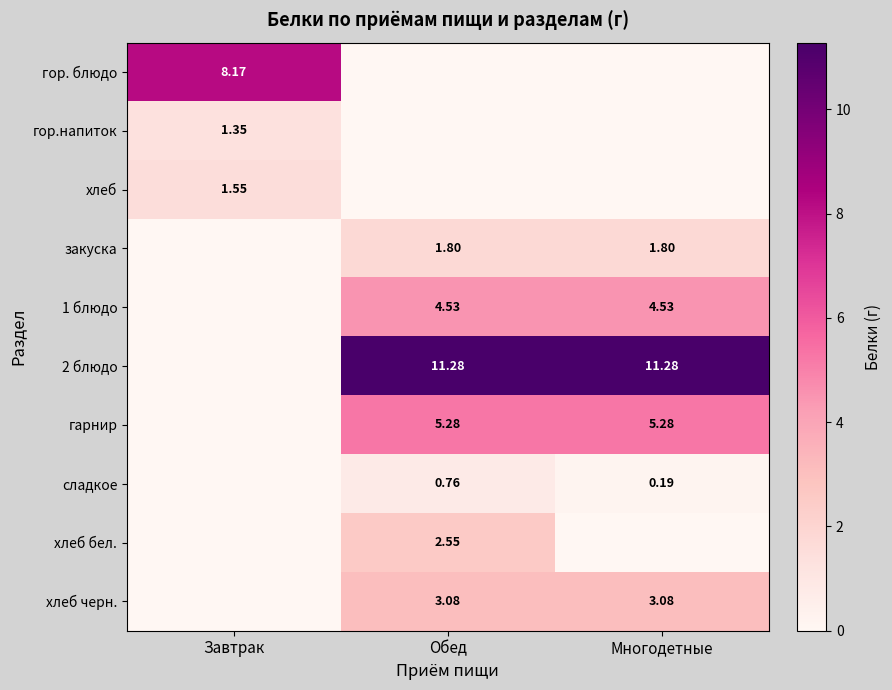

Is the value of сладкое at Многодетные greater than the value of 2 блюдо at Многодетные?

No